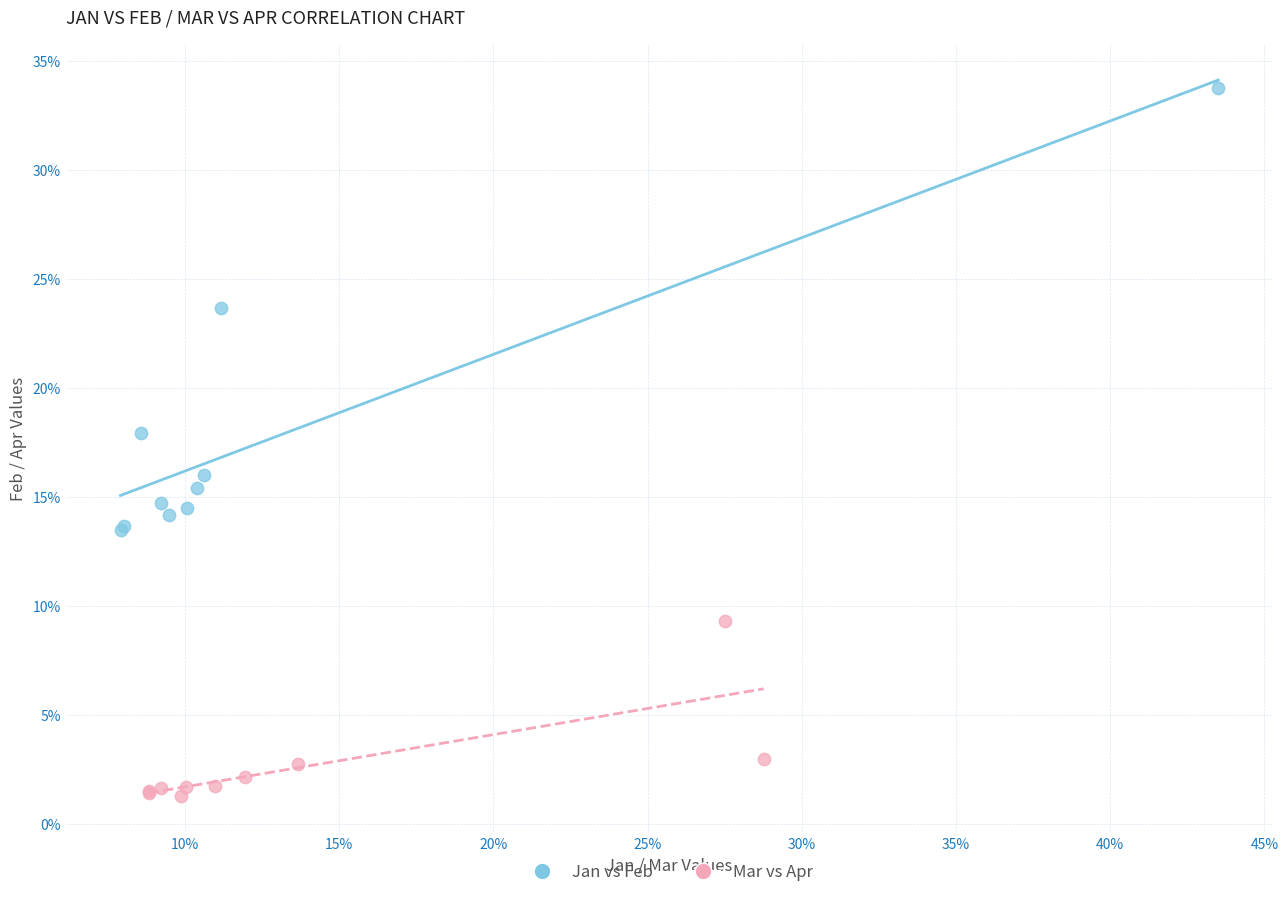

What are all the series names shown in the legend?

Jan vs Feb, Mar vs Apr